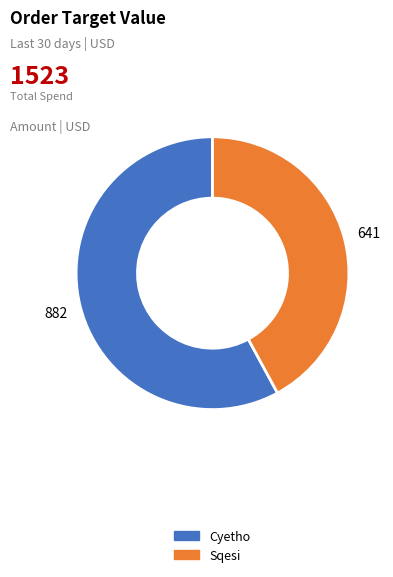

What is the largest slice in the pie chart?

Cyetho